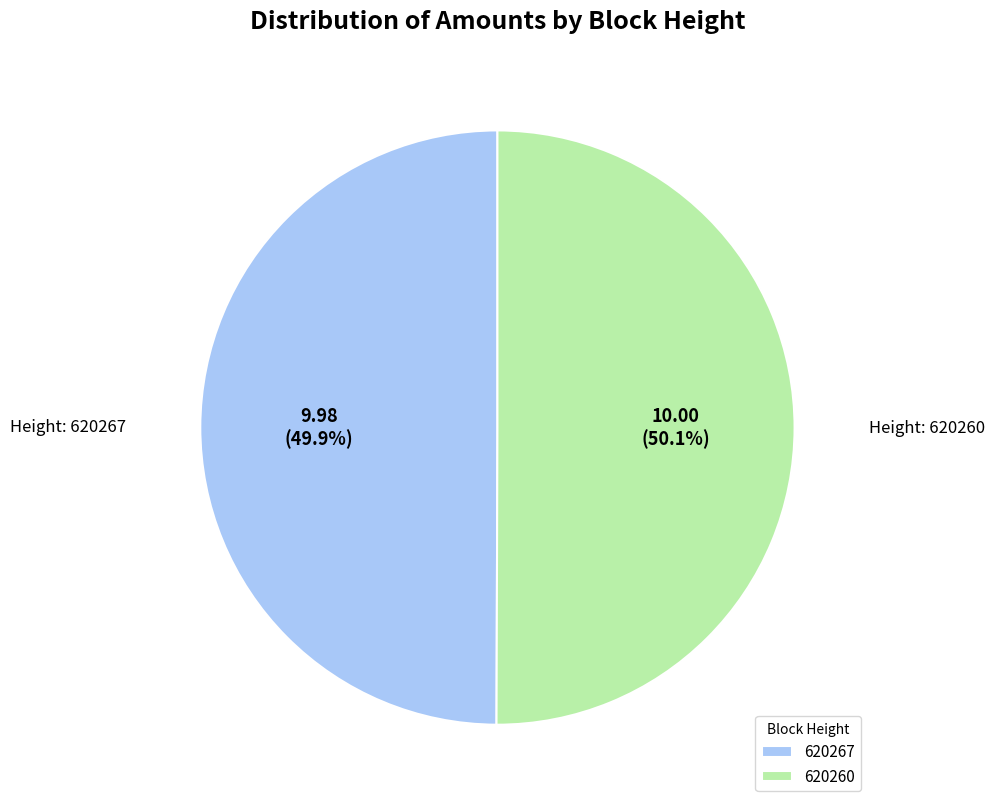

To the nearest percent, what percentage of the pie is 620267?

50%